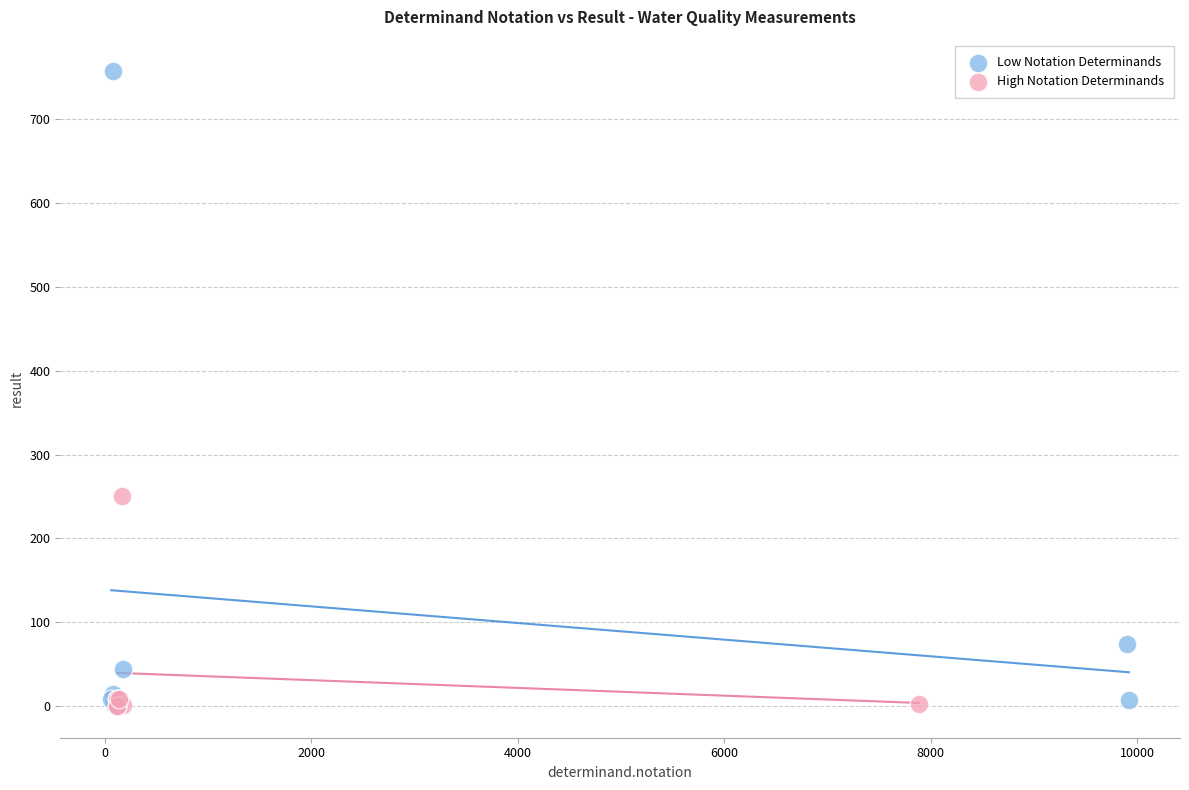

Which series contains the highest Y value?

Low Notation Determinands